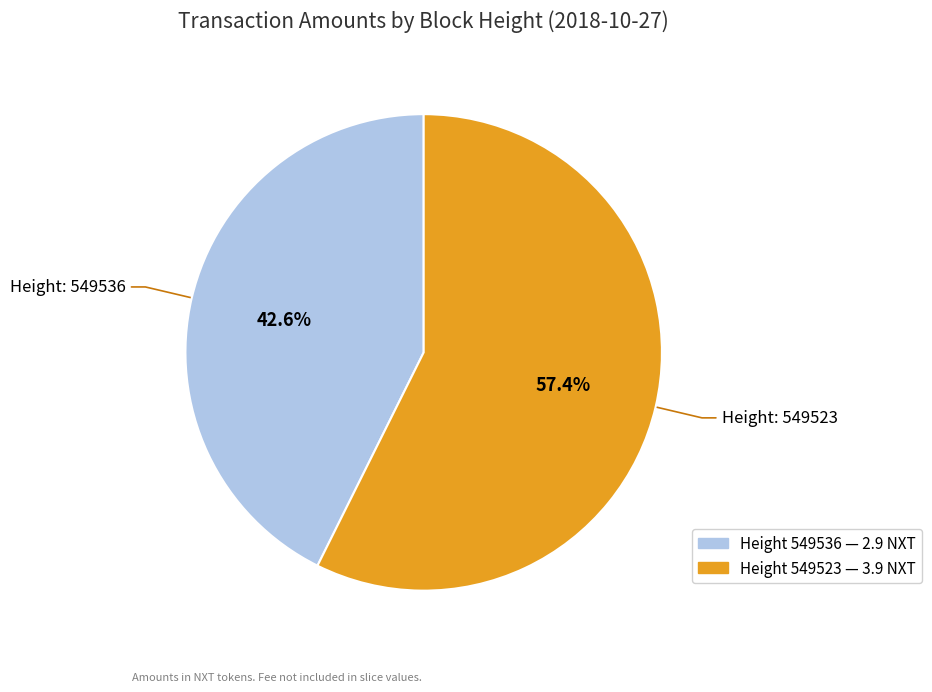

Does any single category account for the majority?

Yes